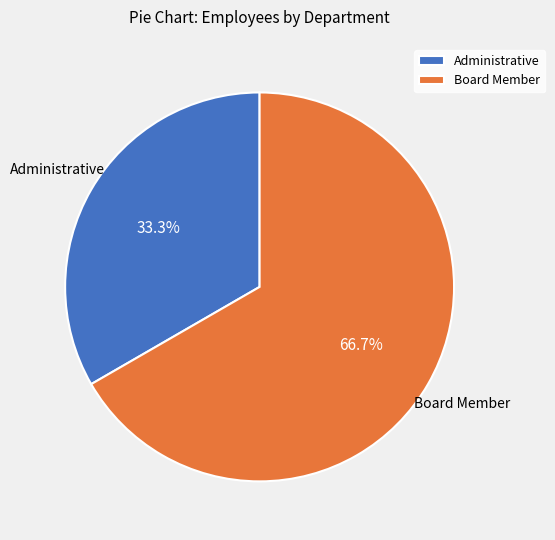

Approximately how many times larger is the value at Administrative compared to Board Member?

0.5